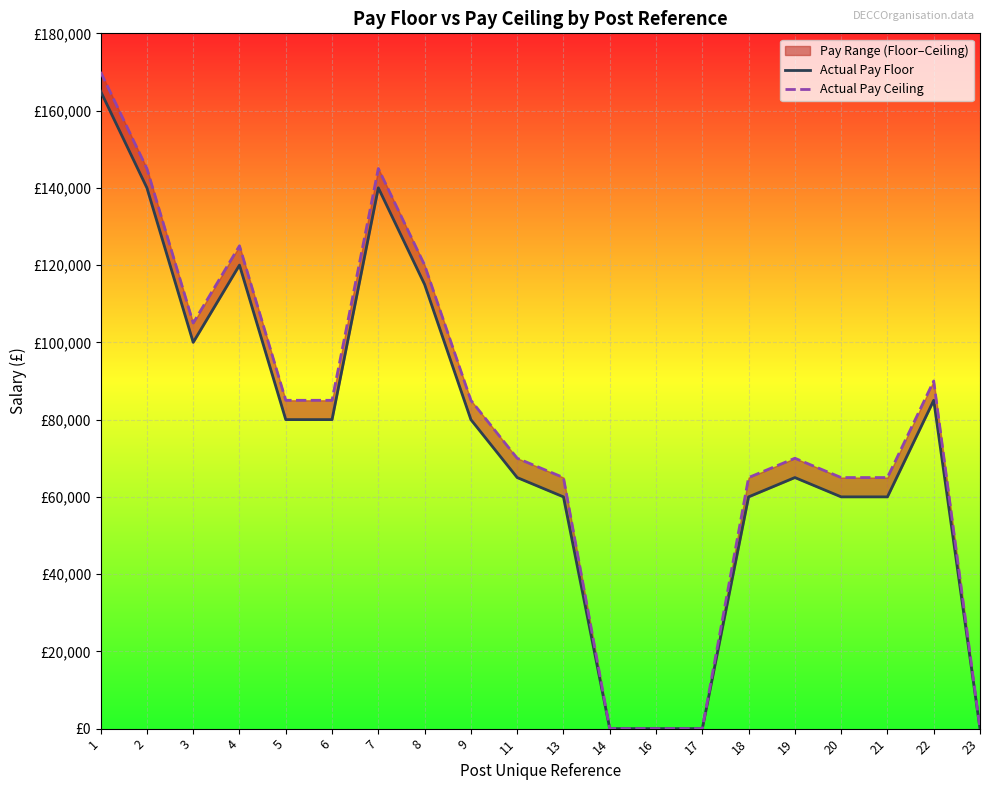

Reading right to left, list all the values displayed in this chart.

Actual Pay Floor: 0	85000	60000	60000	65000	60000	0	0	0	60000	65000	80000	115000	140000	80000	80000	120000	100000	140000	165000
Actual Pay Ceiling: 0	89999	64999	64999	69999	64999	0	0	0	64999	69999	84999	119999	144999	84999	84999	124999	104999	144999	169999